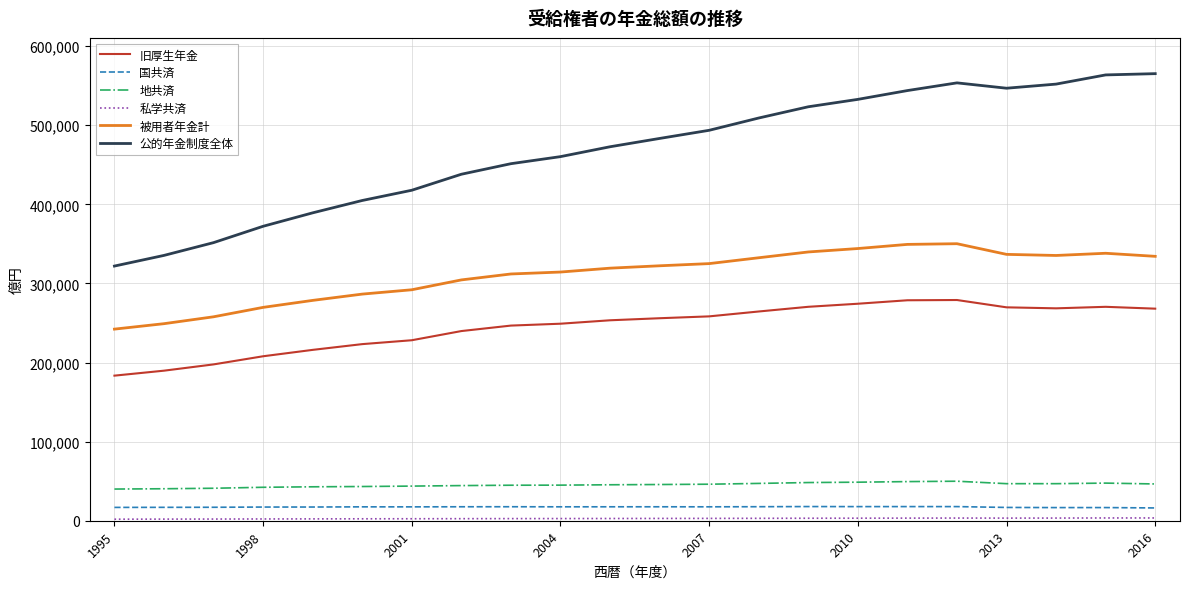

What is the lowest value of the 公的年金制度全体 series?

321989